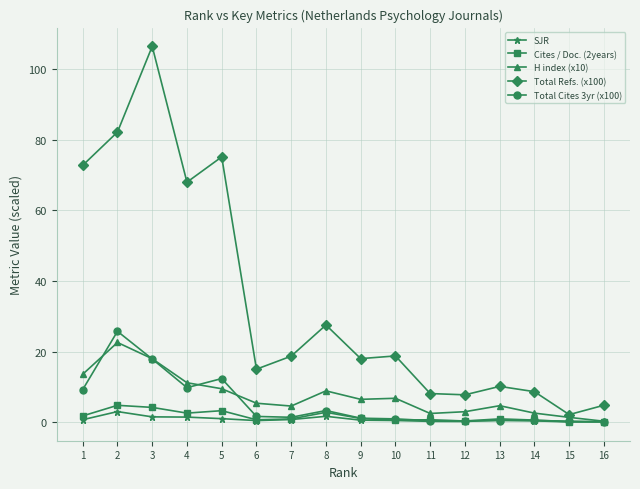

What is the total value across all series at 12?

11.8